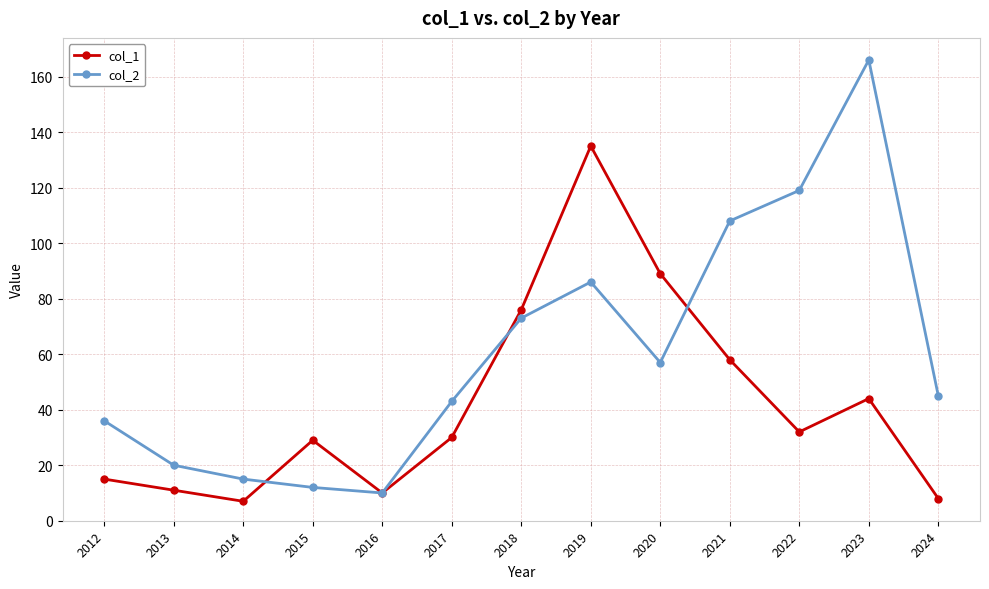

The value of col_2 at 2022 is 119. True or false?

True